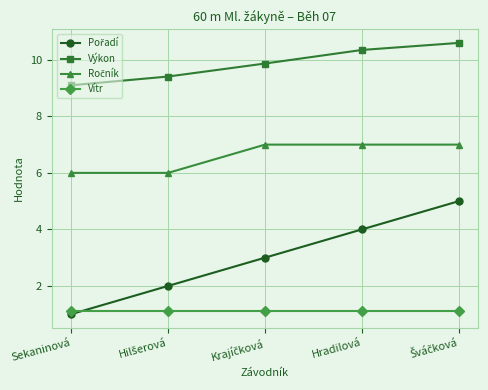

Does the chart display data point markers on the line(s)?

Yes